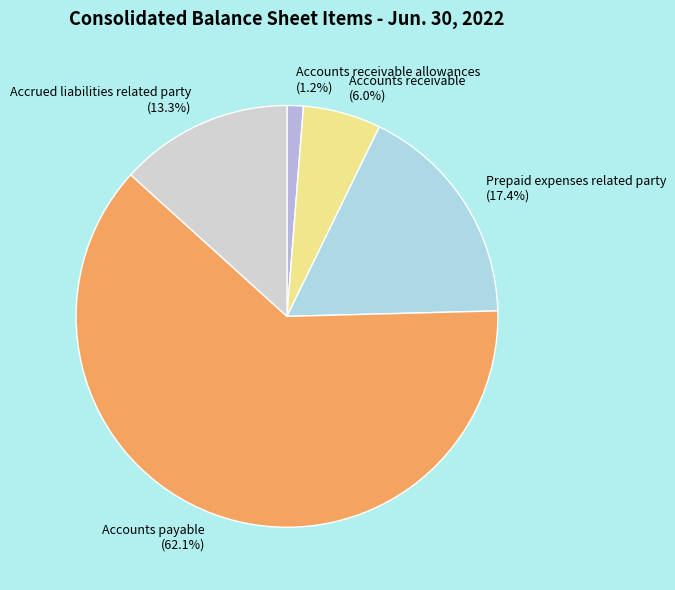

What percentage do Accounts receivable allowances and Accrued liabilities related party together represent?

14.5%